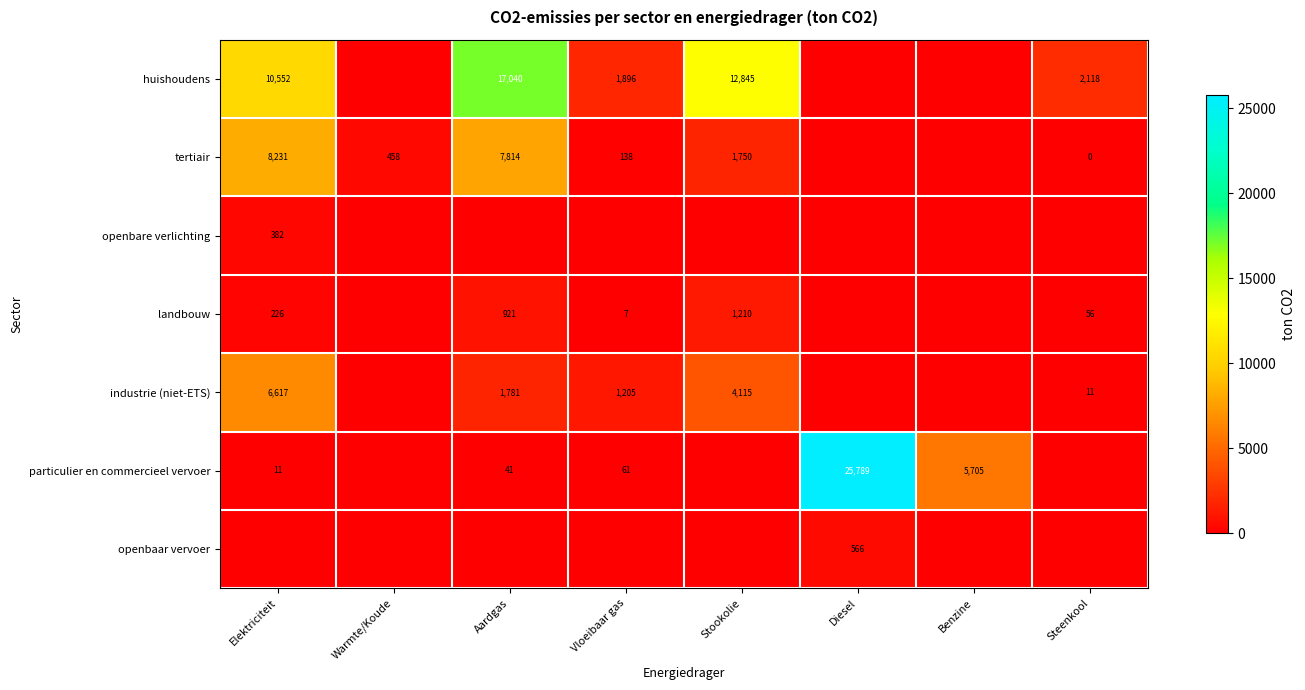

What is the total value across all series at Warmte/Koude?

458.3